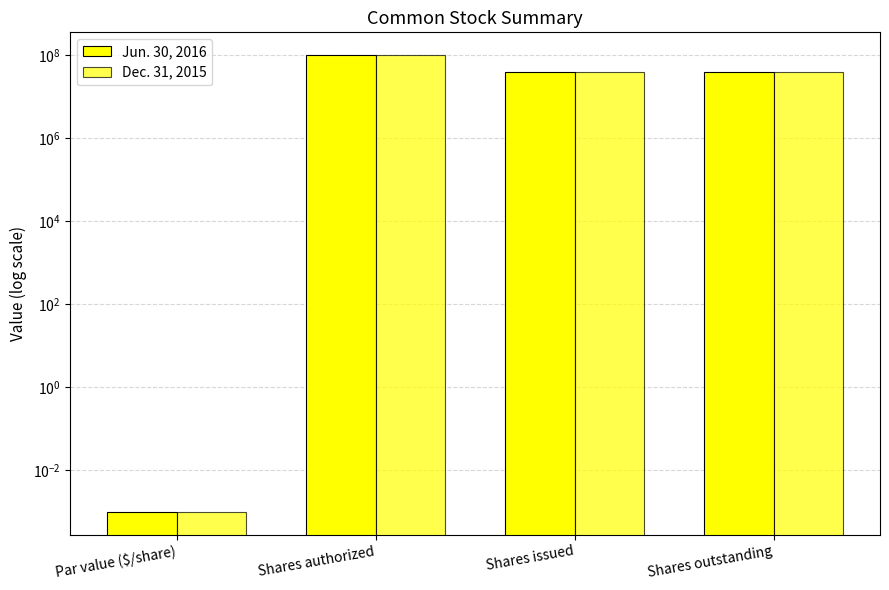

True or false: Dec. 31, 2015 has a value of 39532035.0 at Shares outstanding.

True